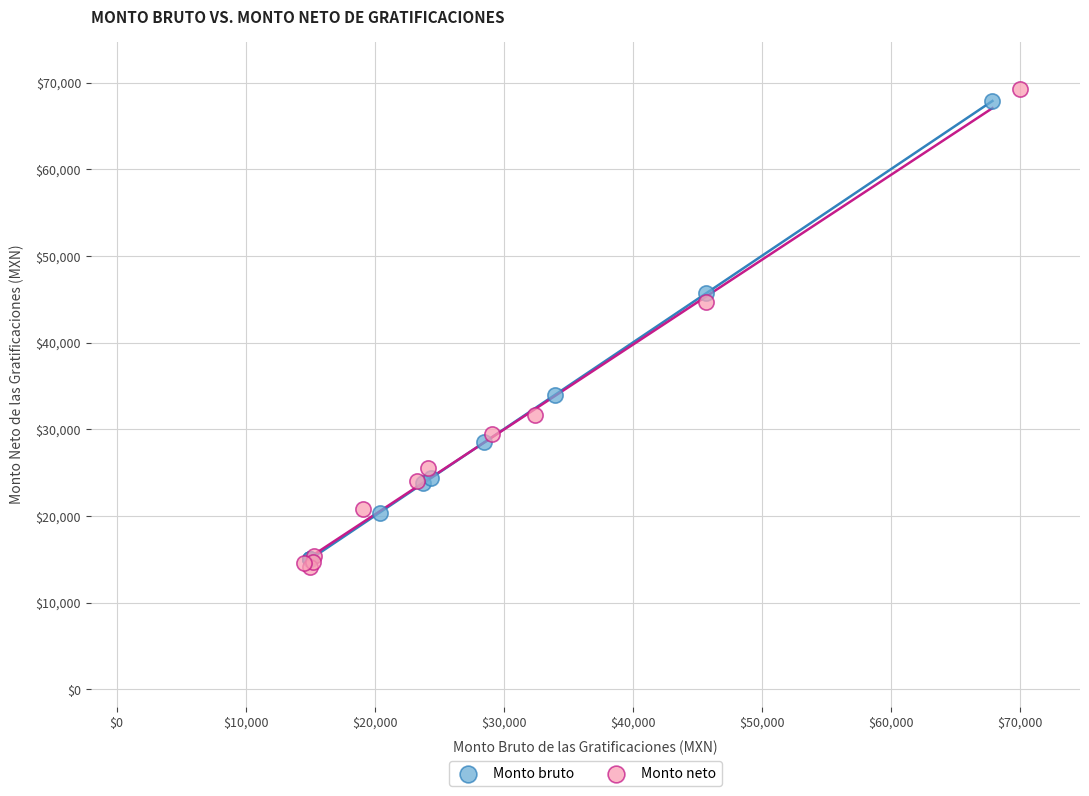

Which series contains the lowest Y value?

Monto neto